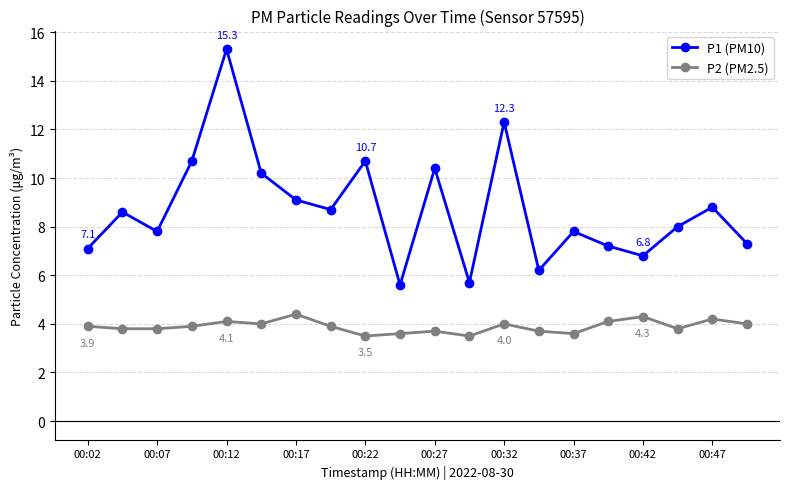

What is the value of the P2 (PM2.5) point at the 6th from the left?

4.0